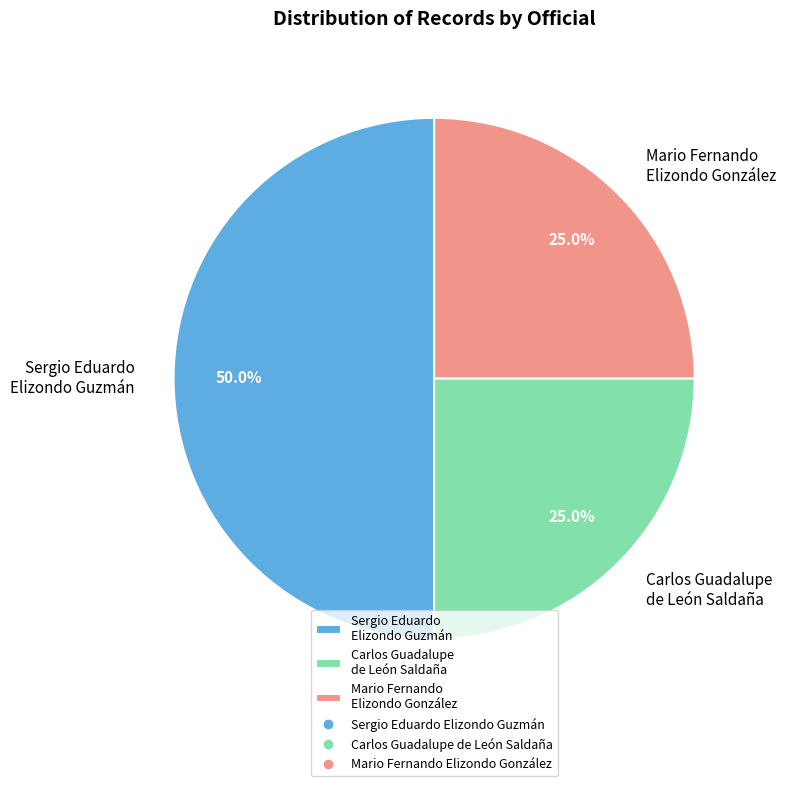

To the nearest percent, what is the average slice percentage?

33%